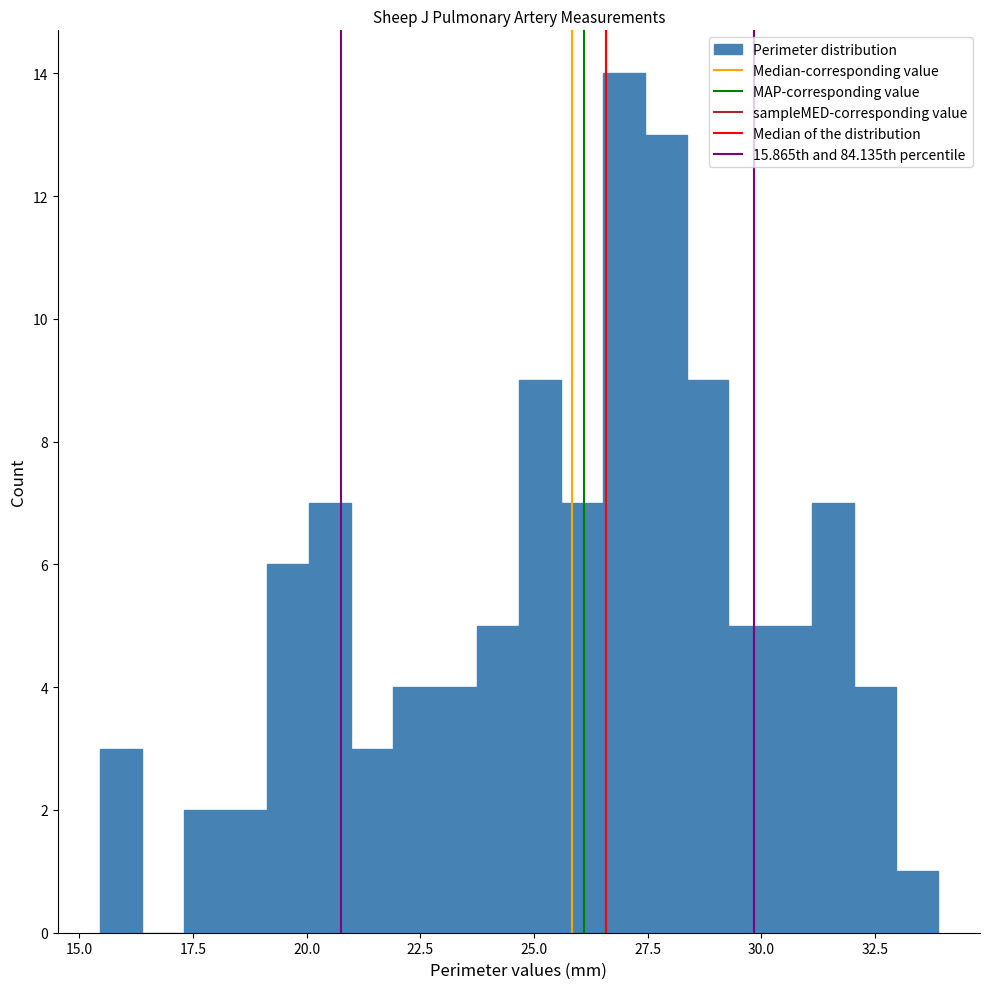

Read against the x-axis, roughly where is the centre of the tallest bar?

27.0